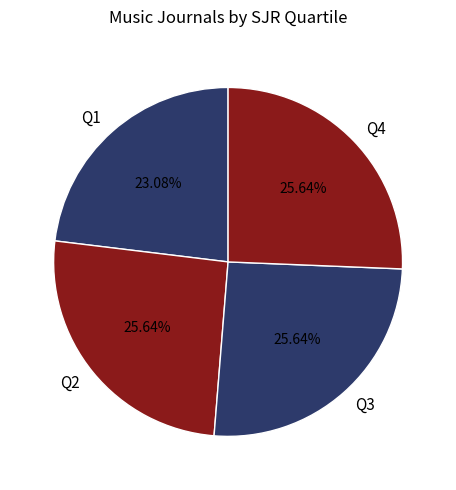

To the nearest percent, what portion does Q4 represent?

26%